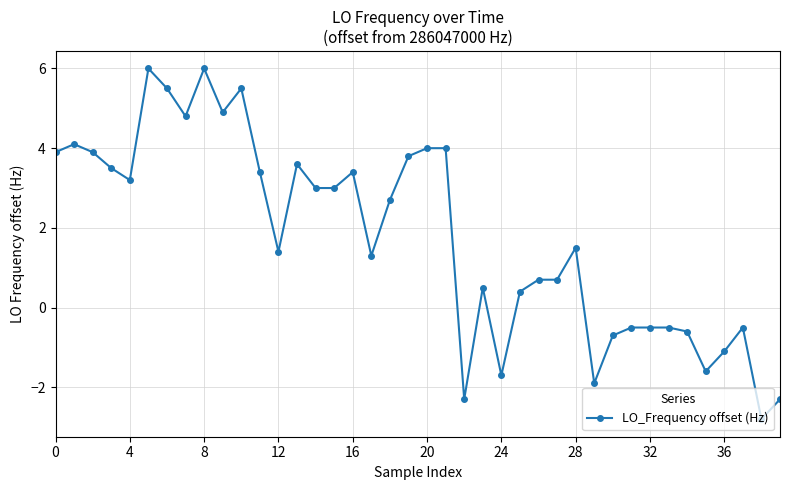

What is the value of the 12th point from the left?

3.4